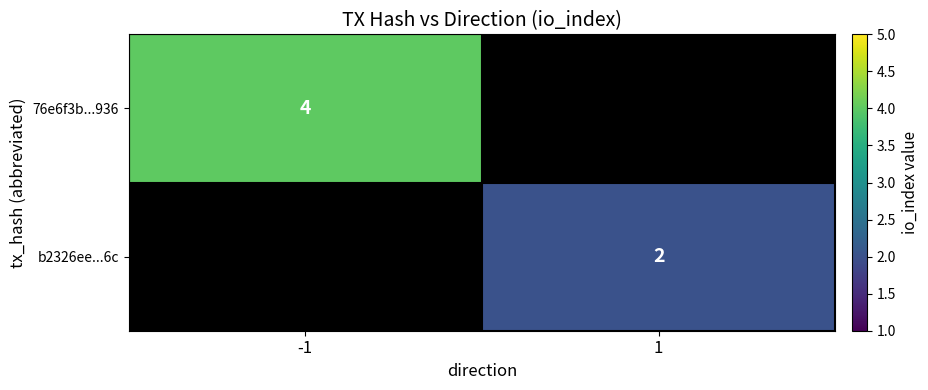

Is it true that 76e6f3b...936 equals 6 at -1?

False